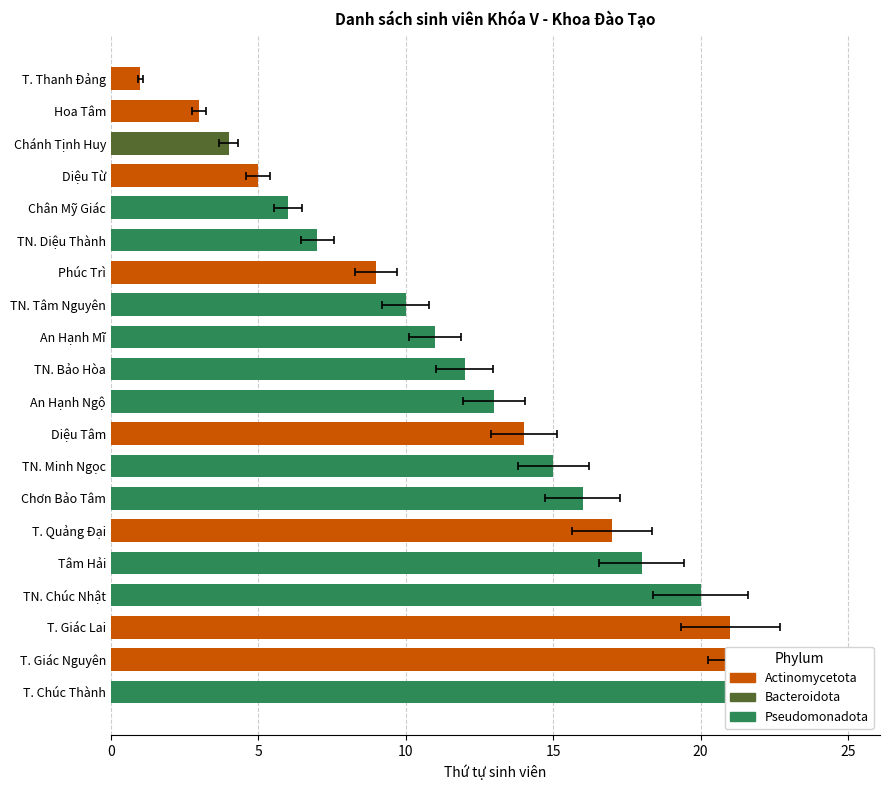

Is it true that the value at Chơn Bảo Tâm is 21?

False